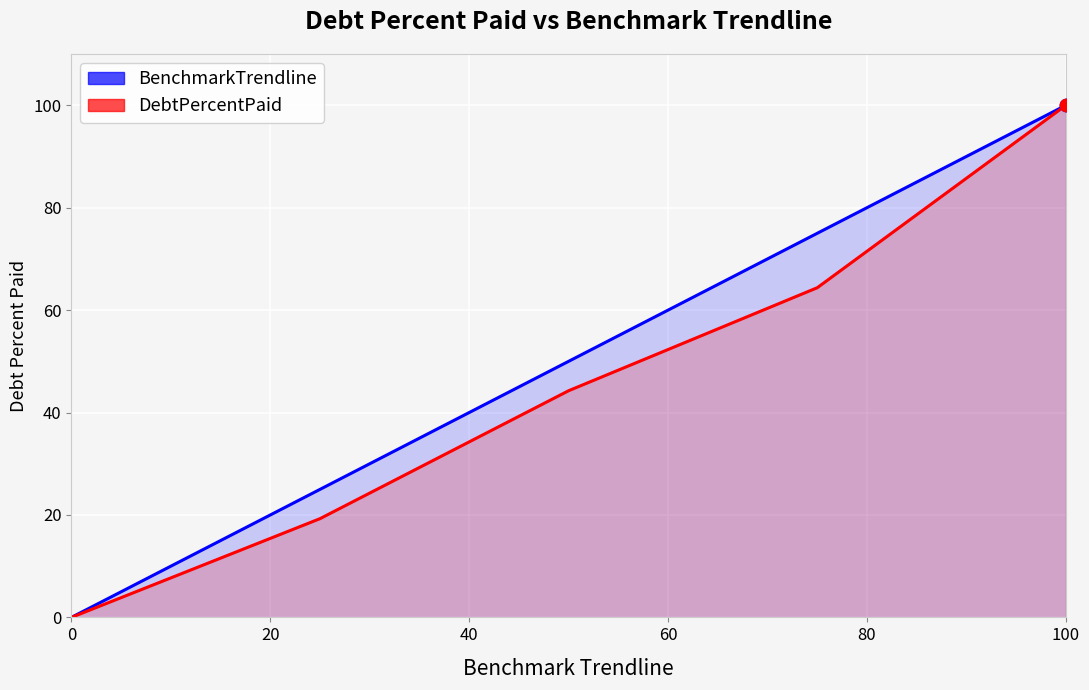

Is the value of DebtPercentPaid at 50 greater than the value of BenchmarkTrendline at 50?

No